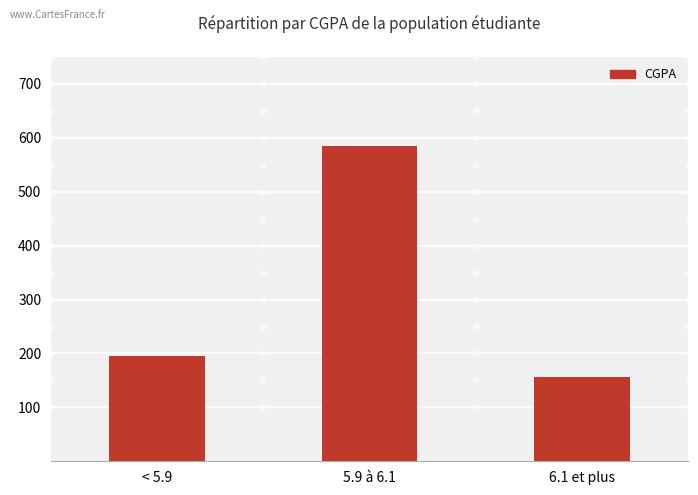

How many values are below 196?

1